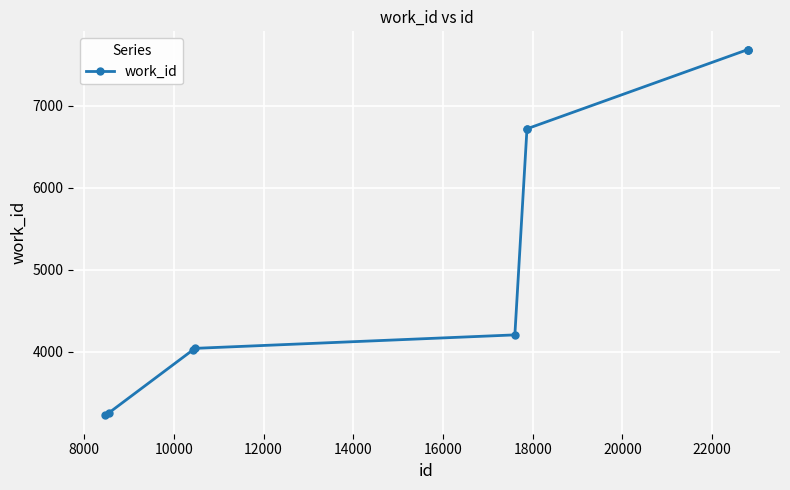

What is the greatest value displayed?

7682